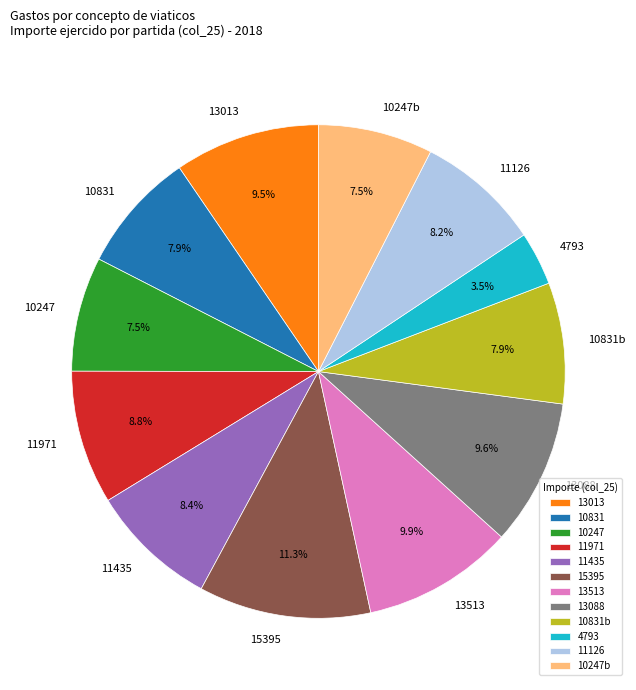

Is there any slice that represents more than half of the pie?

No